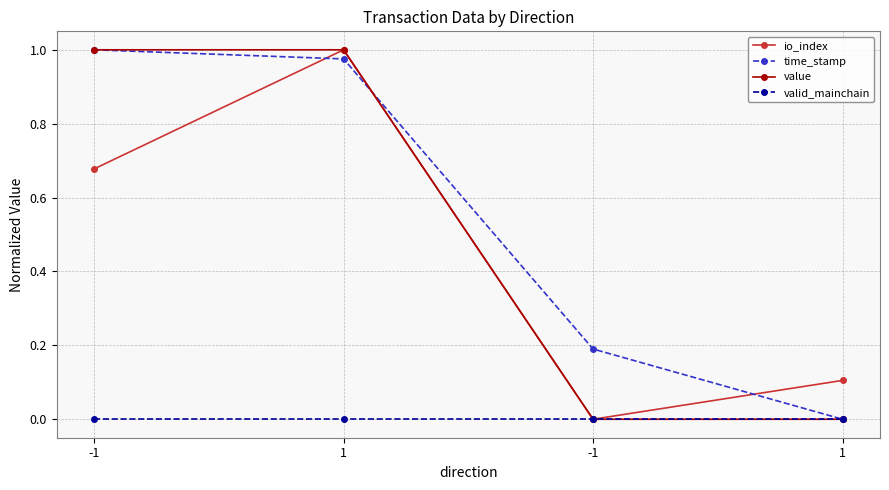

Is this an area chart (filled region under the line)?

No